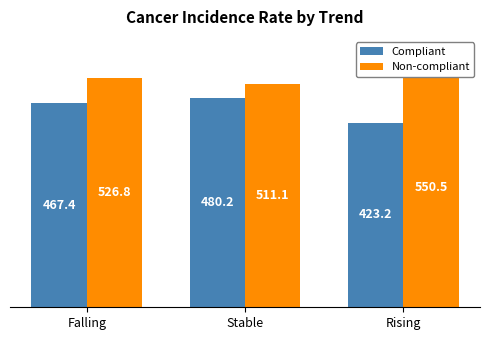

The value of Non-compliant at Falling is 356.1. True or false?

False